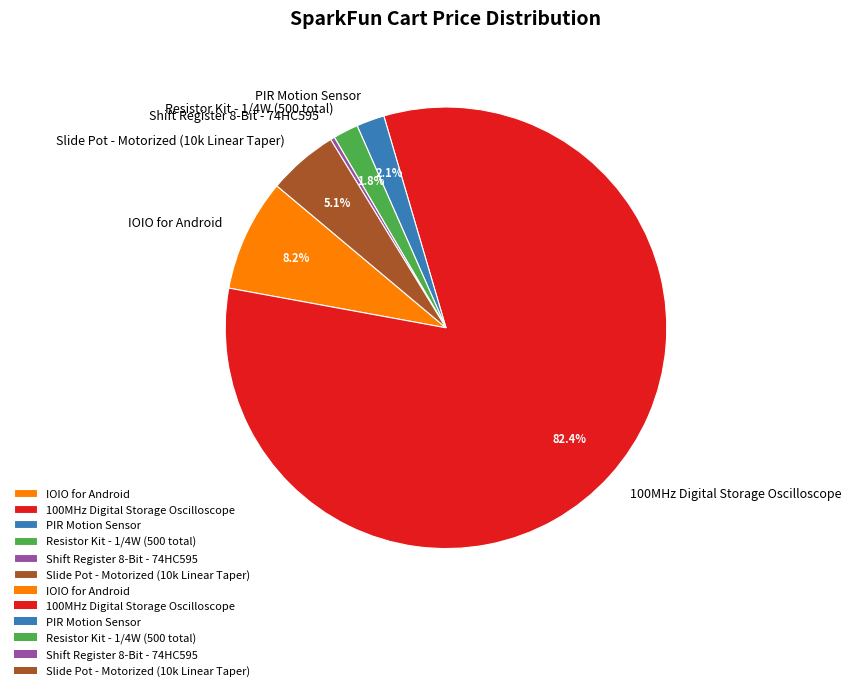

Does any single category account for the majority?

Yes